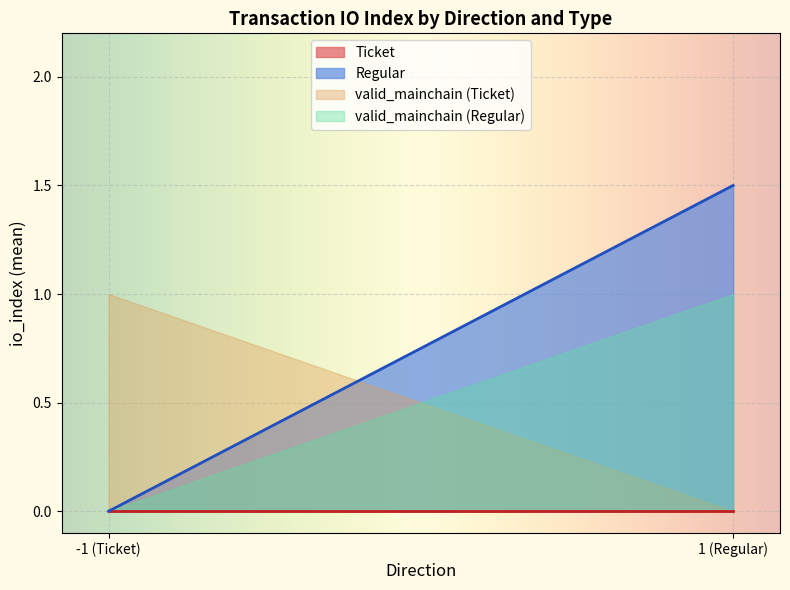

Between -1 and -1, which is larger?

-1